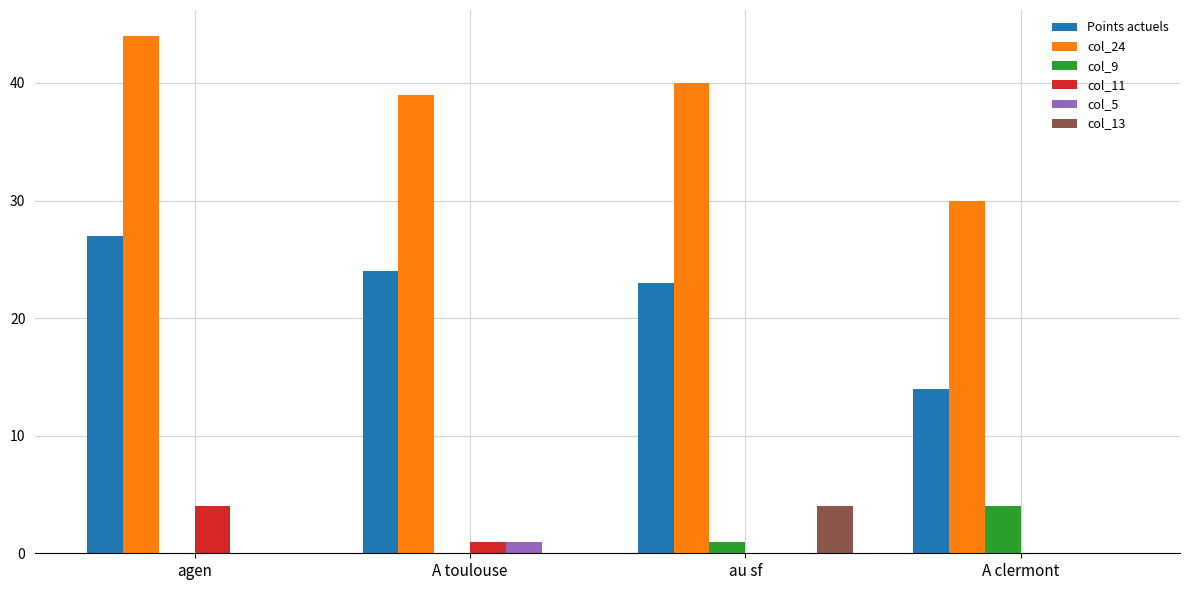

How many distinct data groups are displayed?

6